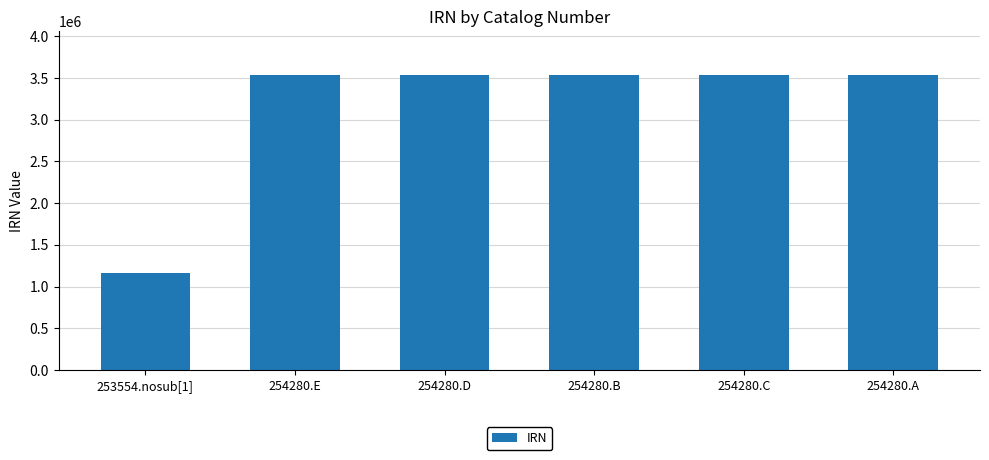

What is the value of the 6th bar from the left?

3530252